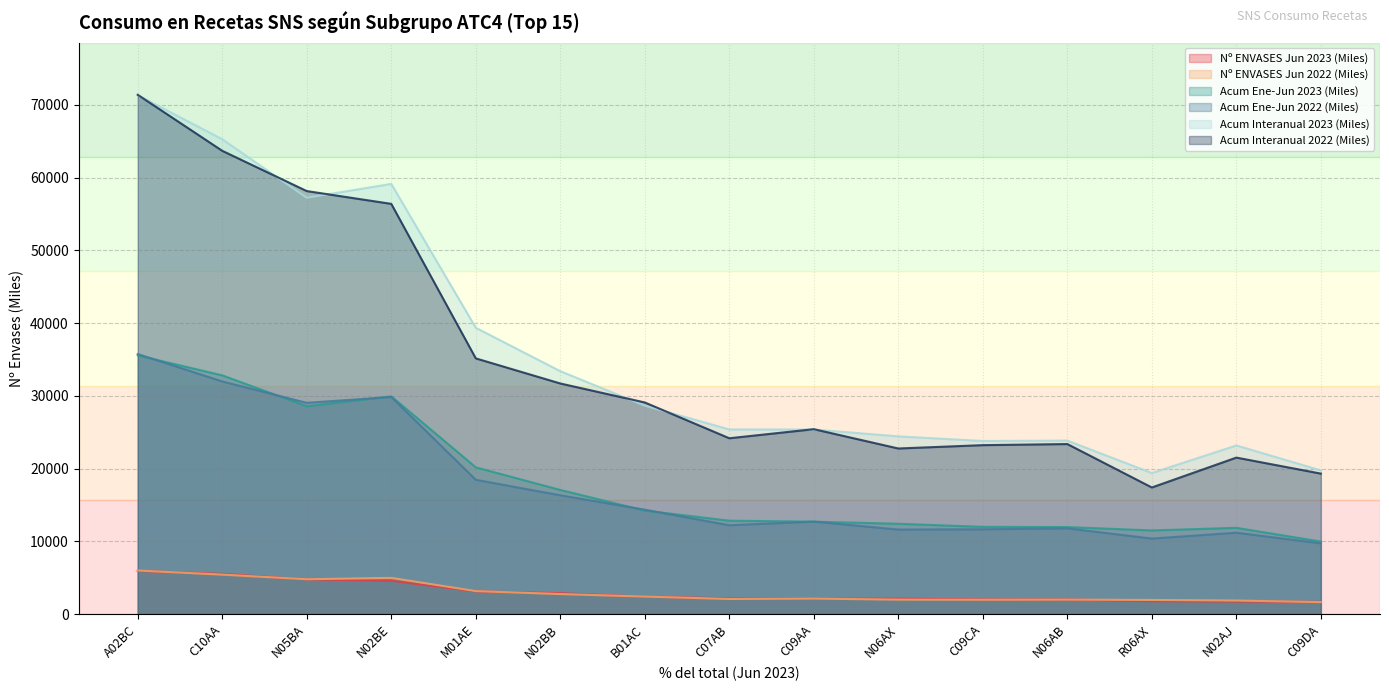

At which category does Acum Interanual 2022 (Miles) reach its first local valley?

C07AB